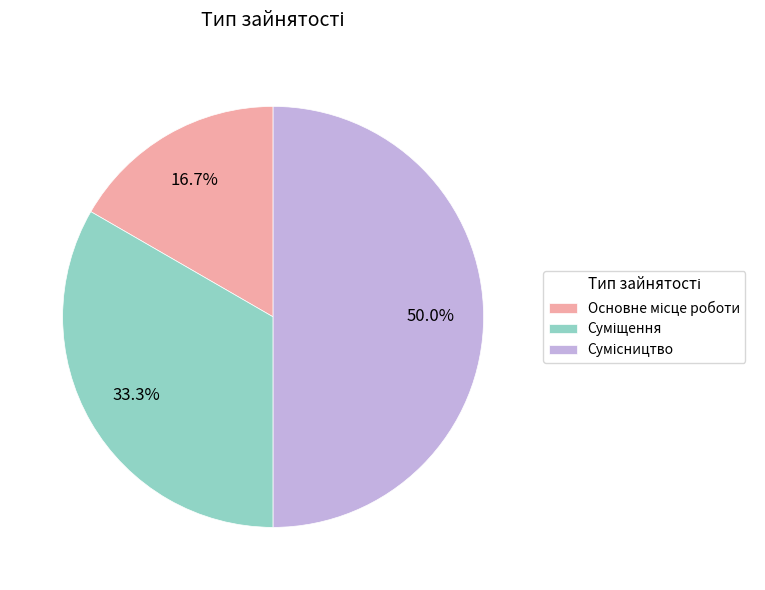

Which has a higher value, Сумісництво or Основне місце роботи?

Сумісництво